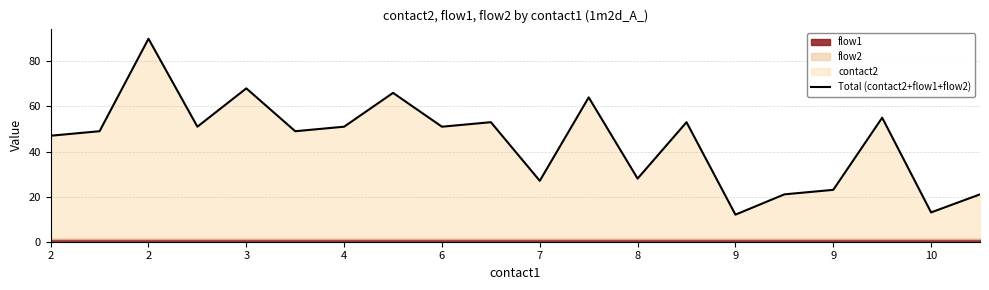

Approximately how many times larger is the value at 15 compared to 4?

0.4